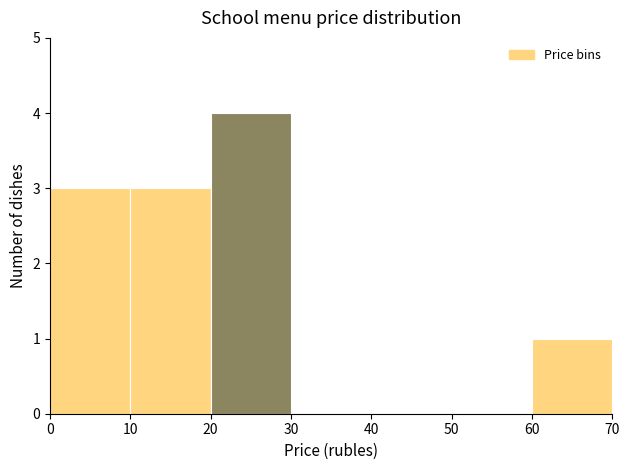

Over which range of the x-axis is the bar tallest?

20 to 30